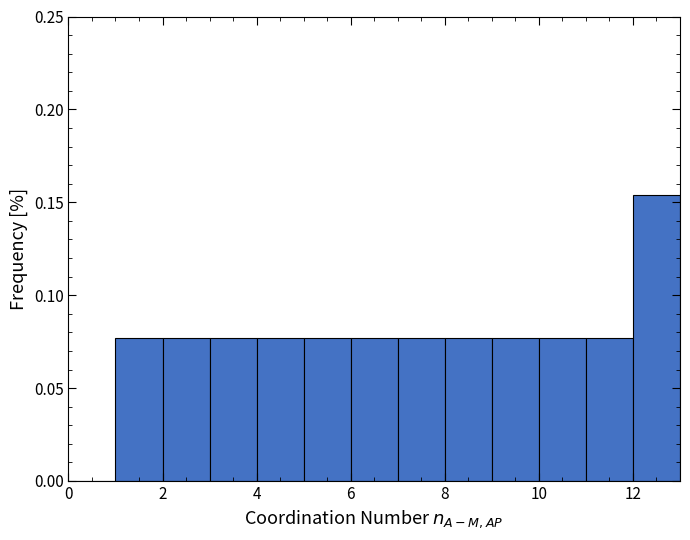

Reading left to right, transcribe this chart: for each bar, give the range it covers on the x-axis and its height. The values are not printed on the chart, so give them approximately, as read against the axis.

0 to 1: 0
1 to 2: 0.075
2 to 3: 0.075
3 to 4: 0.075
4 to 5: 0.075
5 to 6: 0.075
6 to 7: 0.075
7 to 8: 0.075
8 to 9: 0.075
9 to 10: 0.075
10 to 11: 0.075
11 to 12: 0.075
12 to 13: 0.155